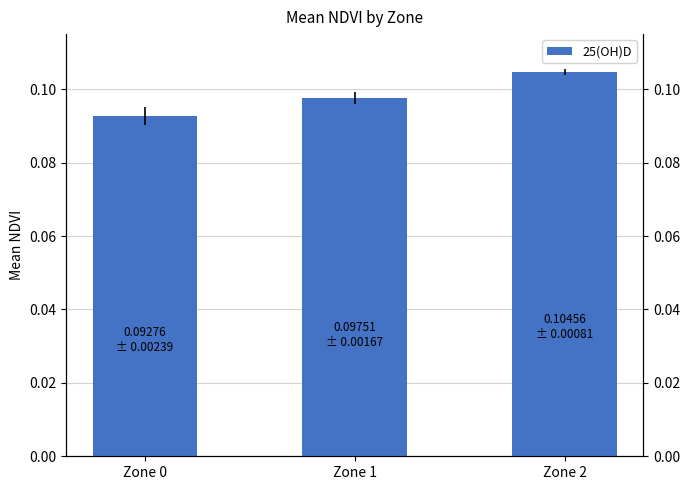

At which category does the chart reach its peak across all series?

Zone 2